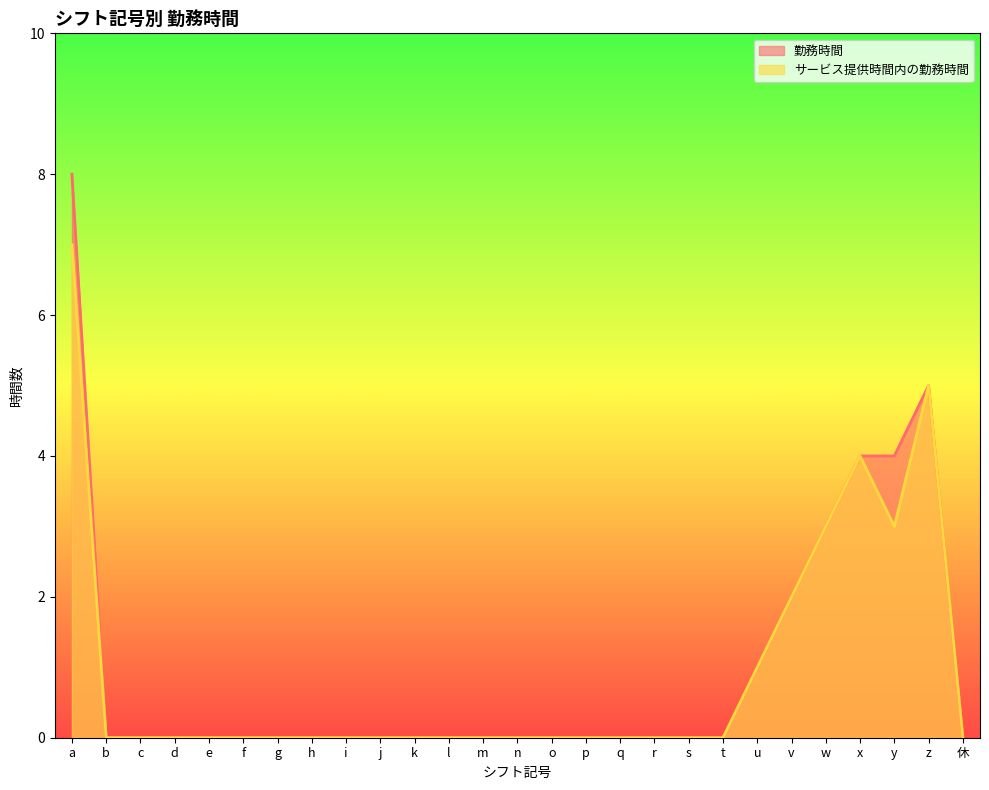

True or false: 勤務時間 and サービス提供時間内の勤務時間 intersect in this chart.

False